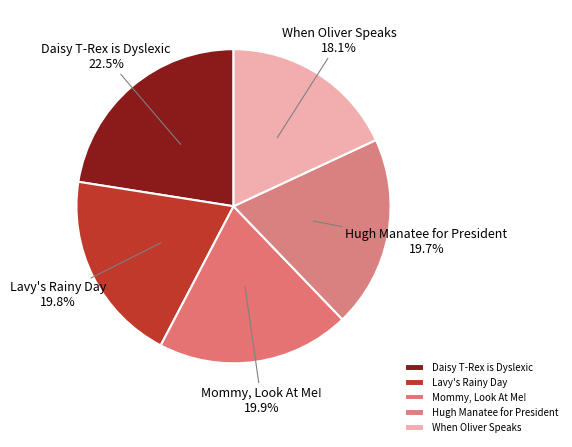

Rank the categories by value from highest to lowest.

Daisy T-Rex is Dyslexic, Mommy, Look At Me!, Lavy's Rainy Day, Hugh Manatee for President, When Oliver Speaks